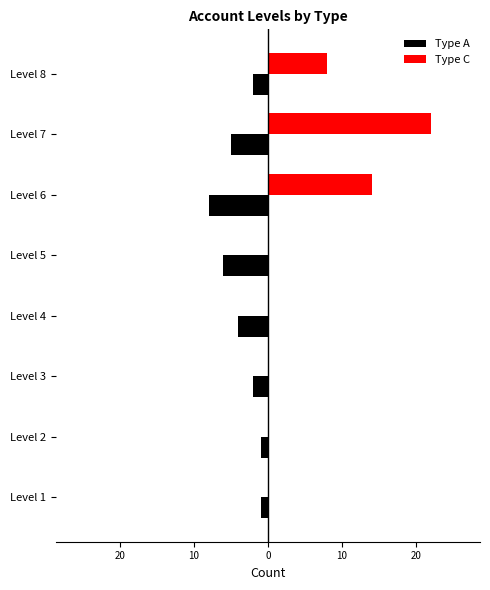

Reading left to right, list all the values displayed in this chart.

Type A: -1	-1	-2	-4	-6	-8	-5	-2
Type C: 0	0	0	0	0	14	22	8